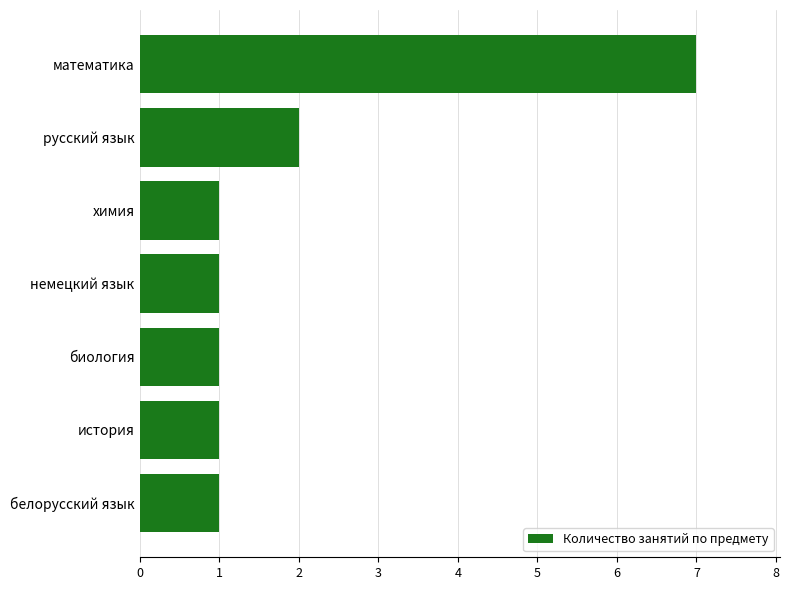

True or false: the data shows 1 at немецкий язык.

True